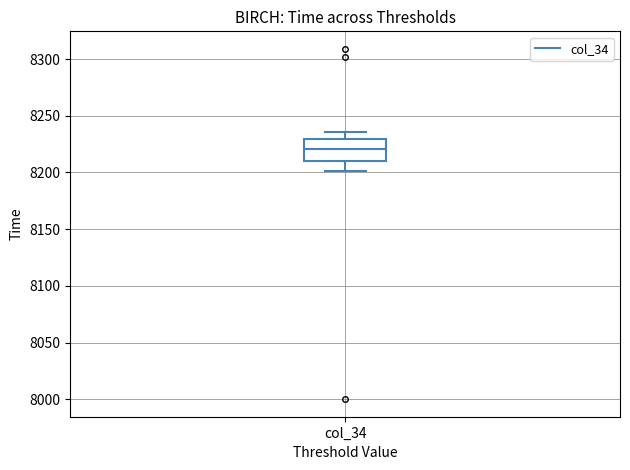

Transcribe this box plot: give where the median line is, the range the box spans, and where the two whiskers end, as read against the y-axis. The values are not printed on the chart, so give them approximately, as read against the axis.

median 8220, box 8210 to 8230, whiskers 8200 to 8235